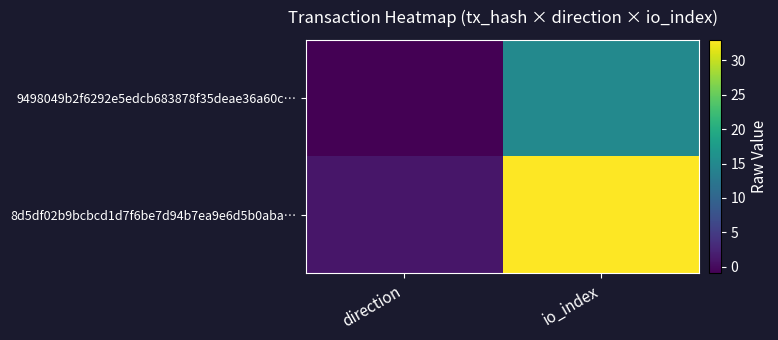

Which series has the largest total across all categories?

8d5df02b9bcbcd1d7f6be7d94b7ea9e6d5b0aba…